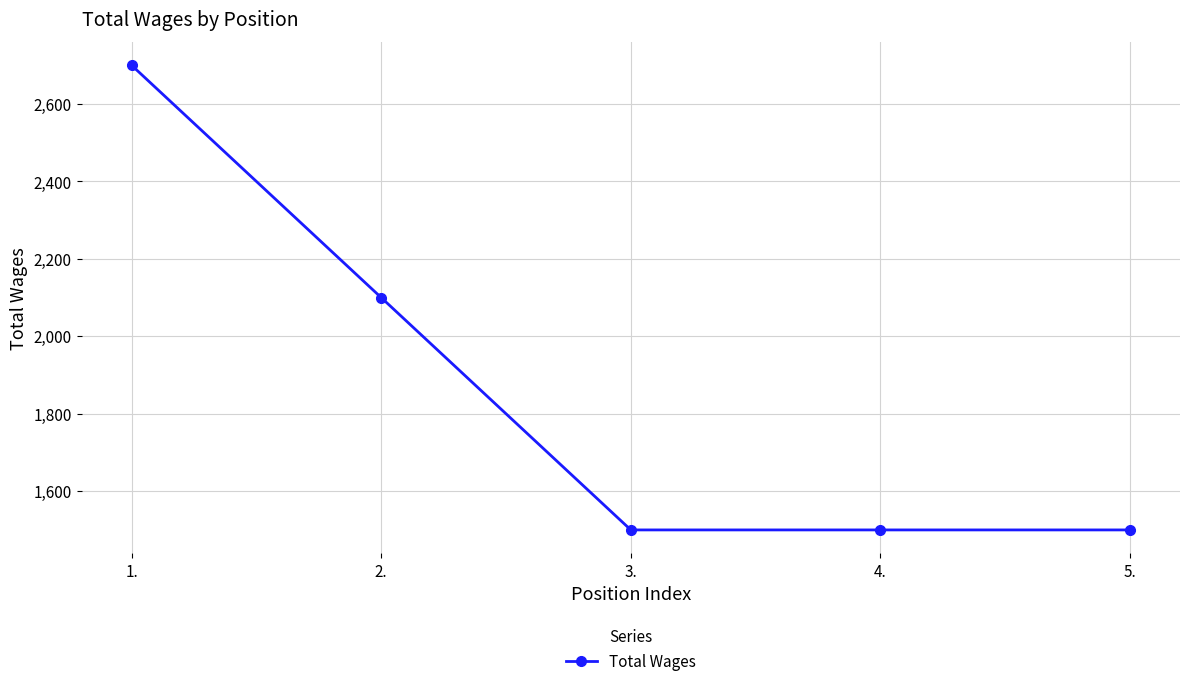

What is the sum of all values?

9300